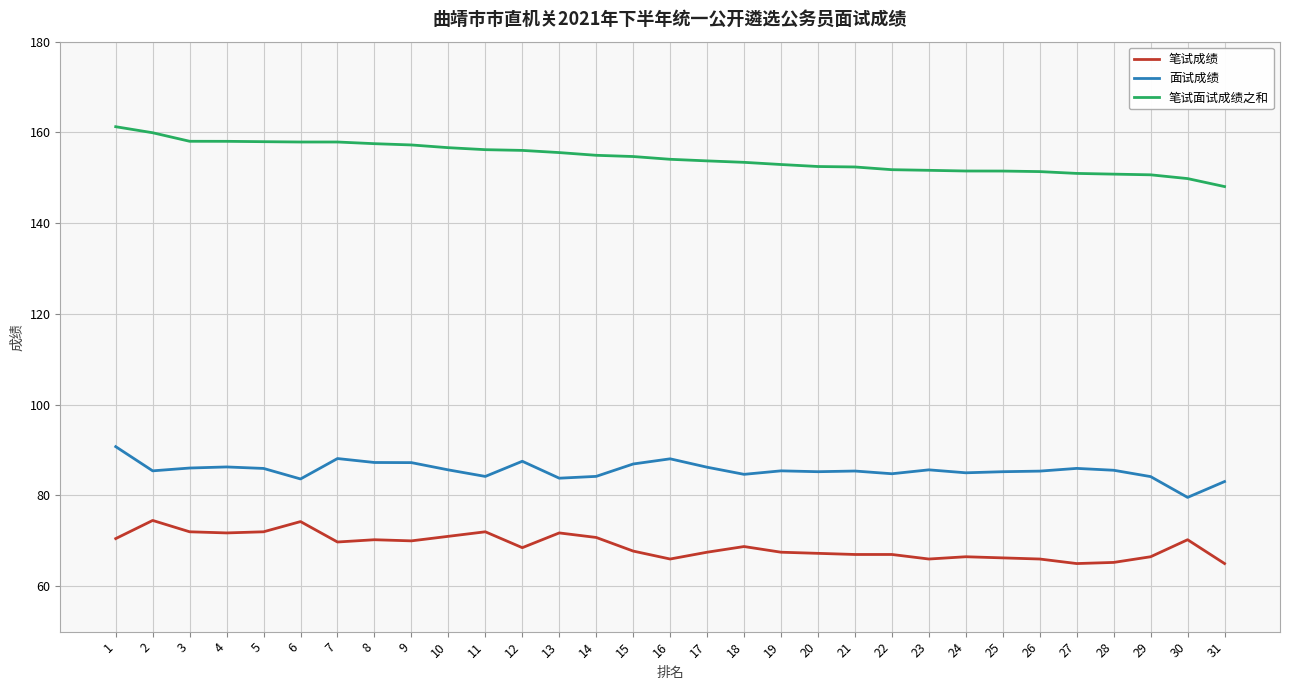

What is the difference between the maximum and minimum values in the 笔试面试成绩之和 series?

13.2